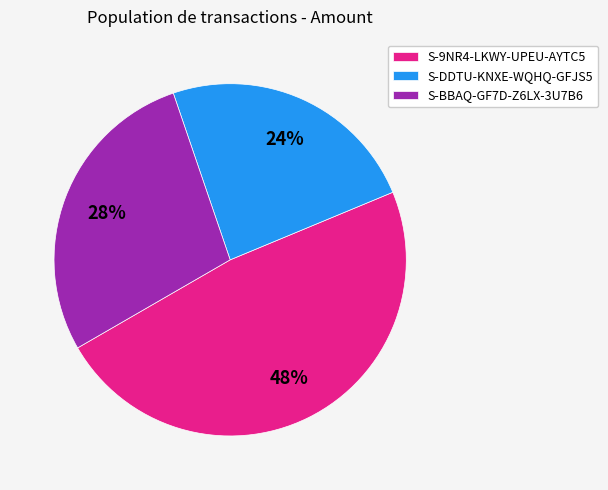

True or false: S-DDTU-KNXE-WQHQ-GFJS5 accounts for 37% of the total.

False